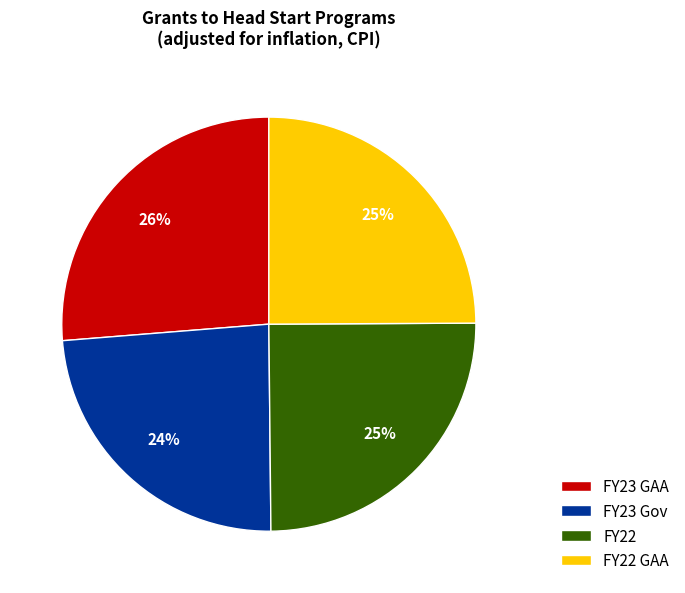

The FY23 Gov slice represents 24% of the pie. True or false?

True